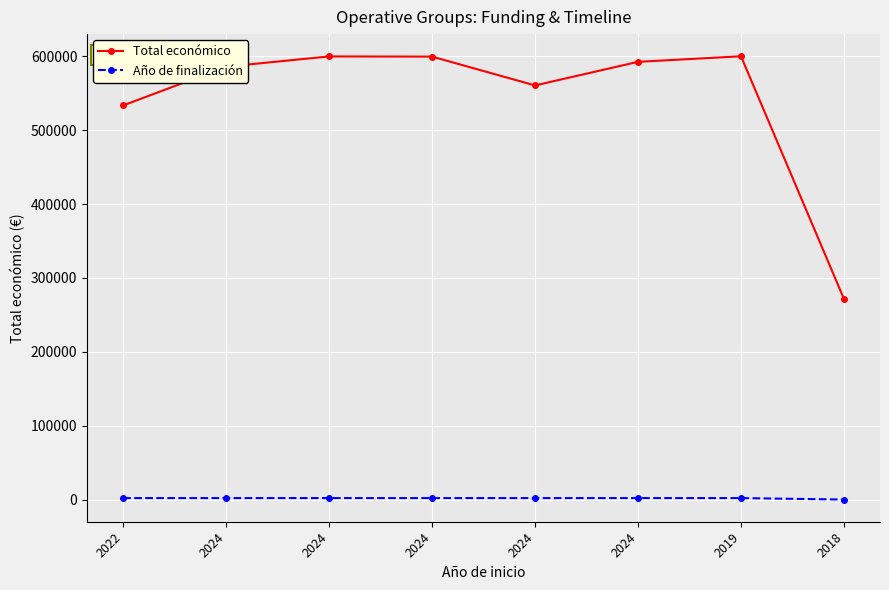

List the series in order of their overall mean, lowest first.

Año de finalización, Total económico